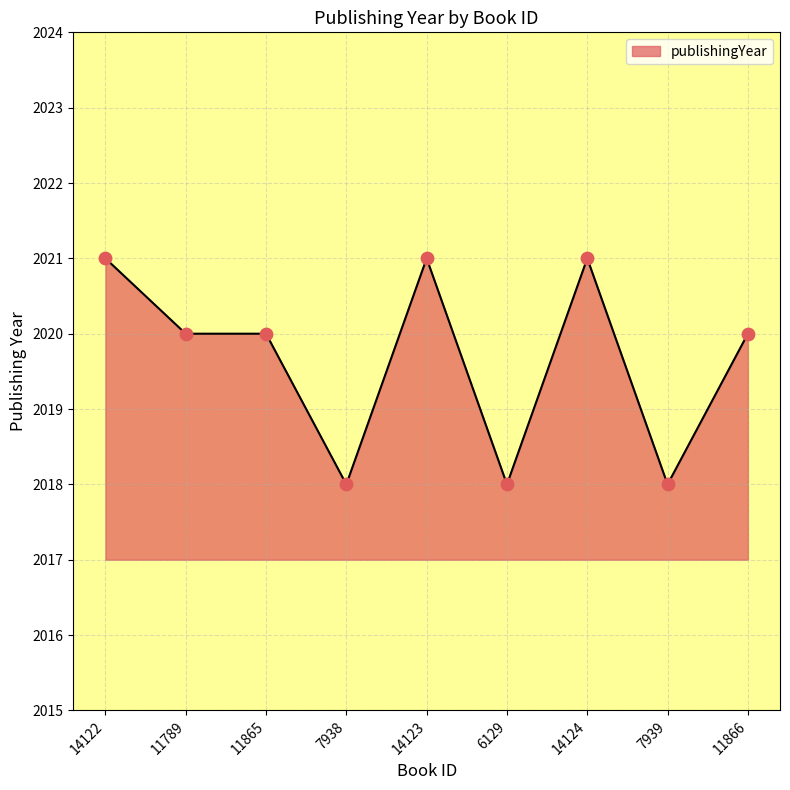

Approximately how many times larger is the value at 14122 compared to 11865?

1.0